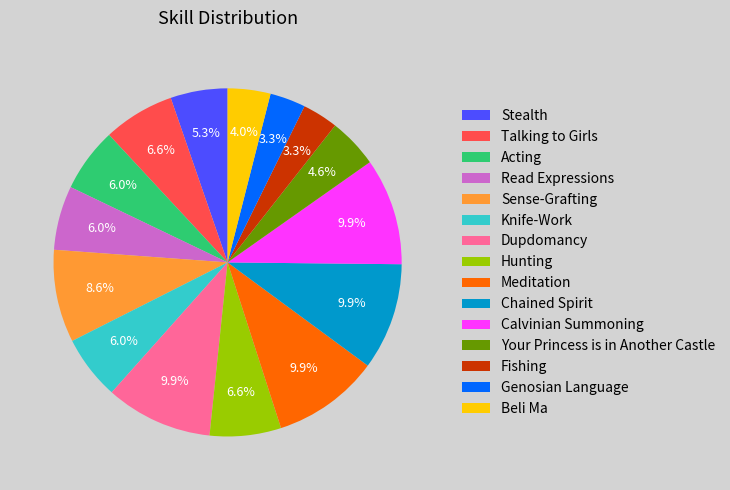

Which has a higher value, Calvinian Summoning or Knife-Work?

Calvinian Summoning